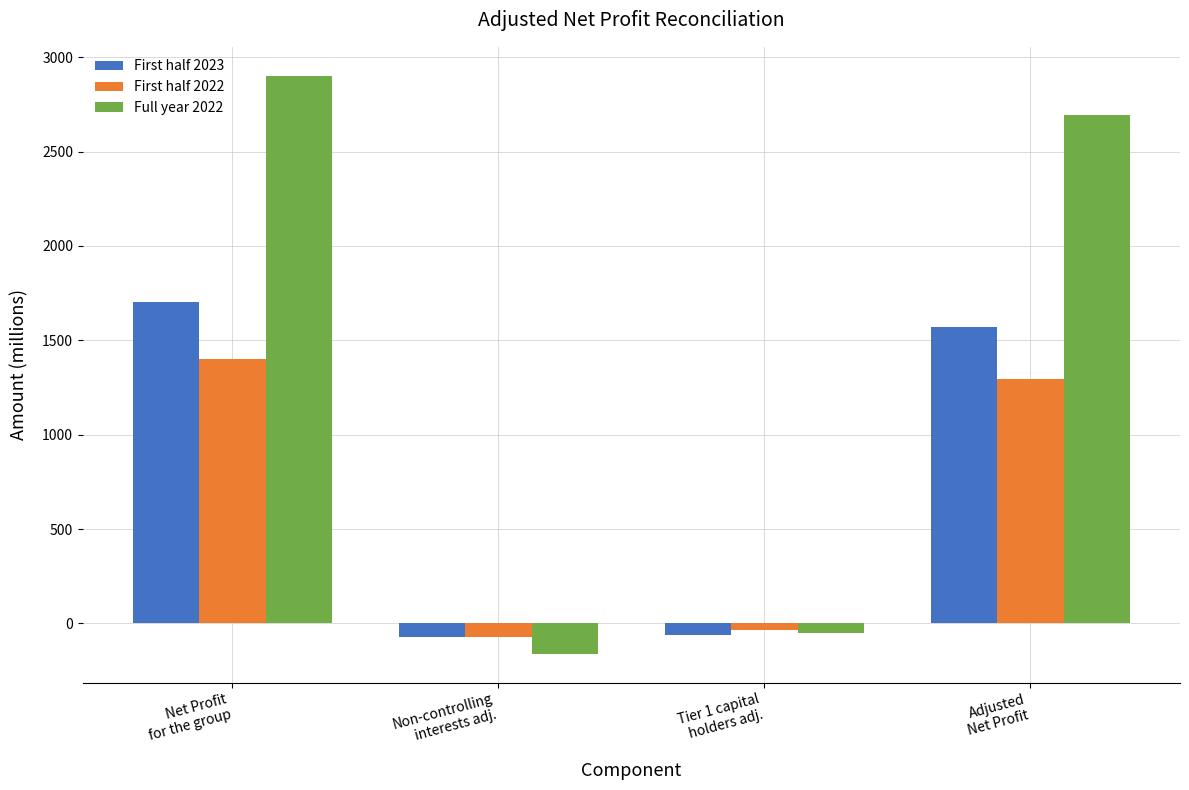

What is the total value across all series at Non-controlling
interests adj.?

-304